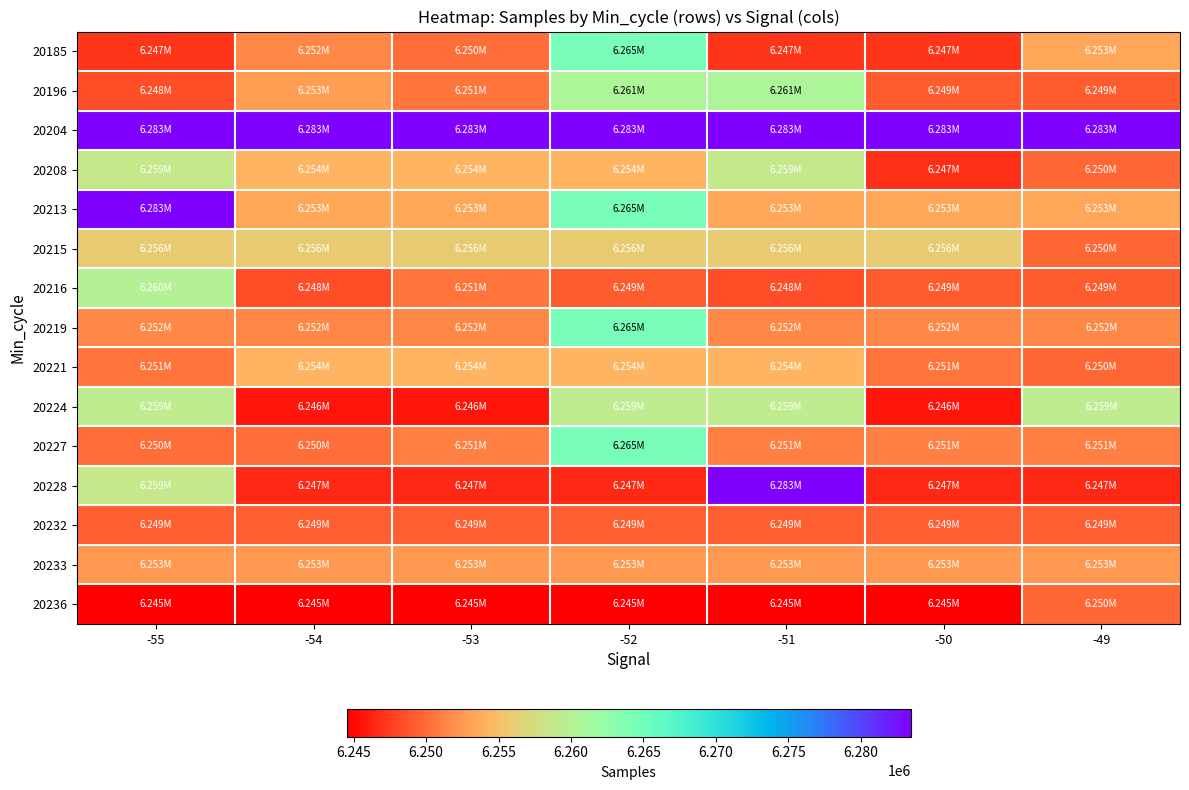

Between -50 and -51, which is larger?

-50